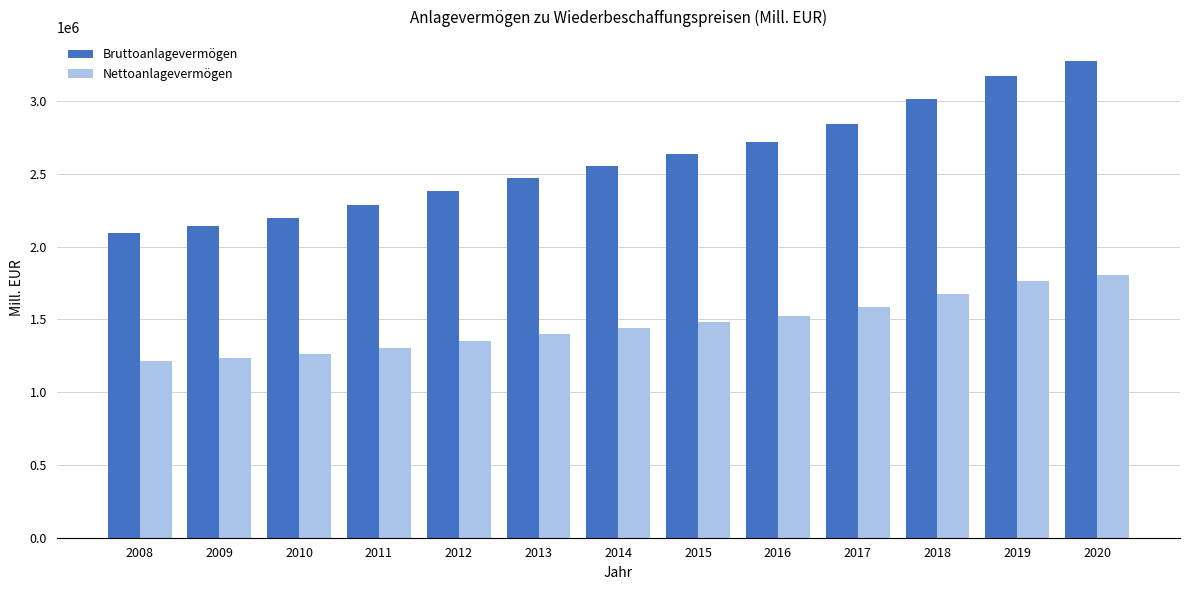

Is it true that Nettoanlagevermögen equals 1304243.6 at 2011?

True